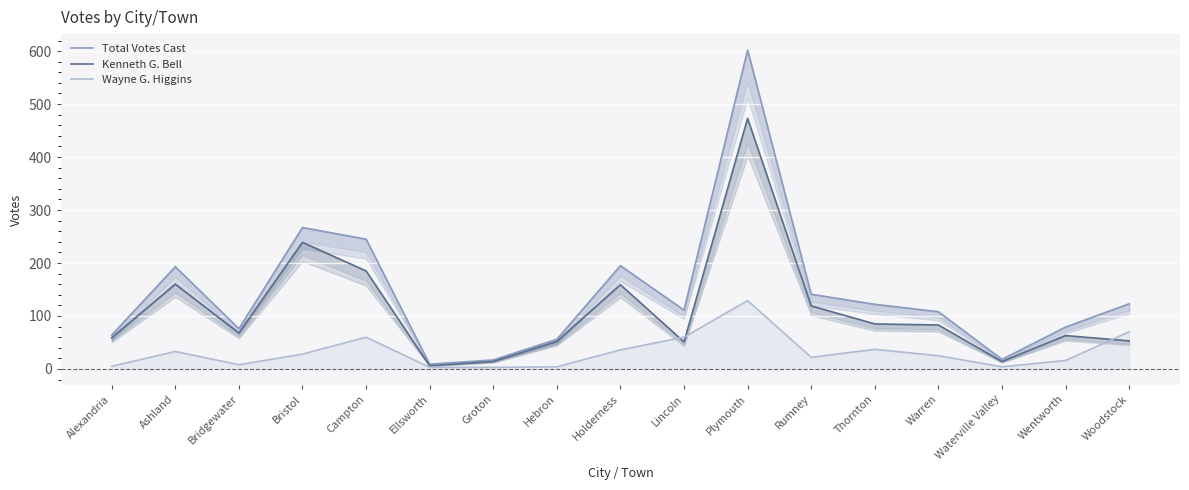

What is the difference between the second highest and minimum values in the Total Votes Cast series?

258